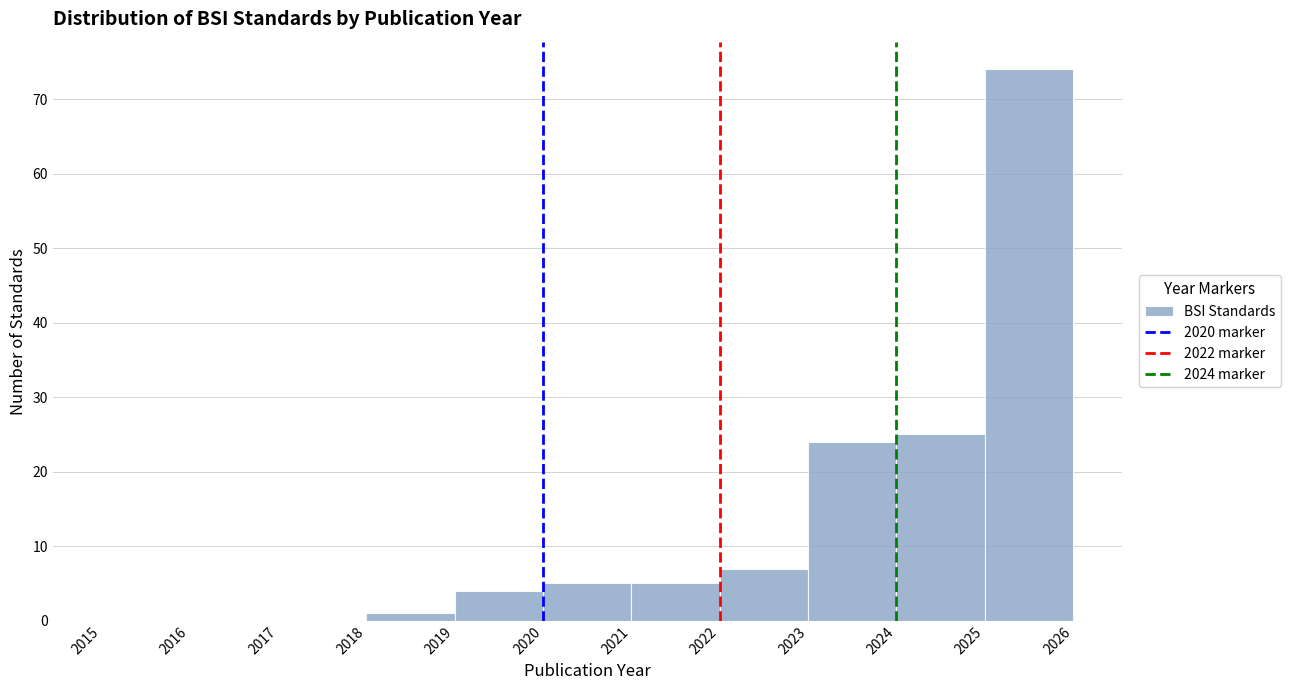

Reading left to right, list every bar in this chart as the range it spans on the x-axis followed by its height. The values are not printed on the chart, so give them approximately, as read against the axis.

2015 to 2016: 0
2016 to 2017: 0
2017 to 2018: 0
2018 to 2019: 1
2019 to 2020: 4
2020 to 2021: 5
2021 to 2022: 5
2022 to 2023: 7
2023 to 2024: 24
2024 to 2025: 25
2025 to 2026: 74